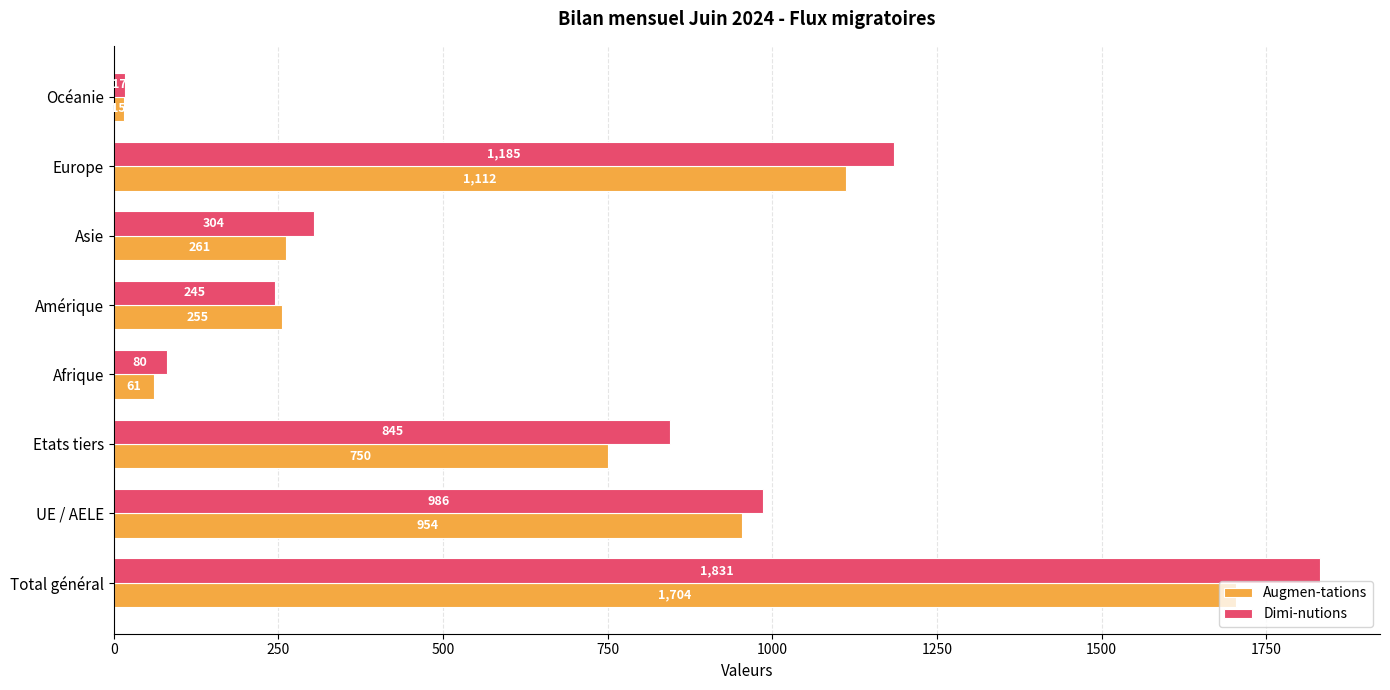

What is the average value of the Augmen-tations series?

639